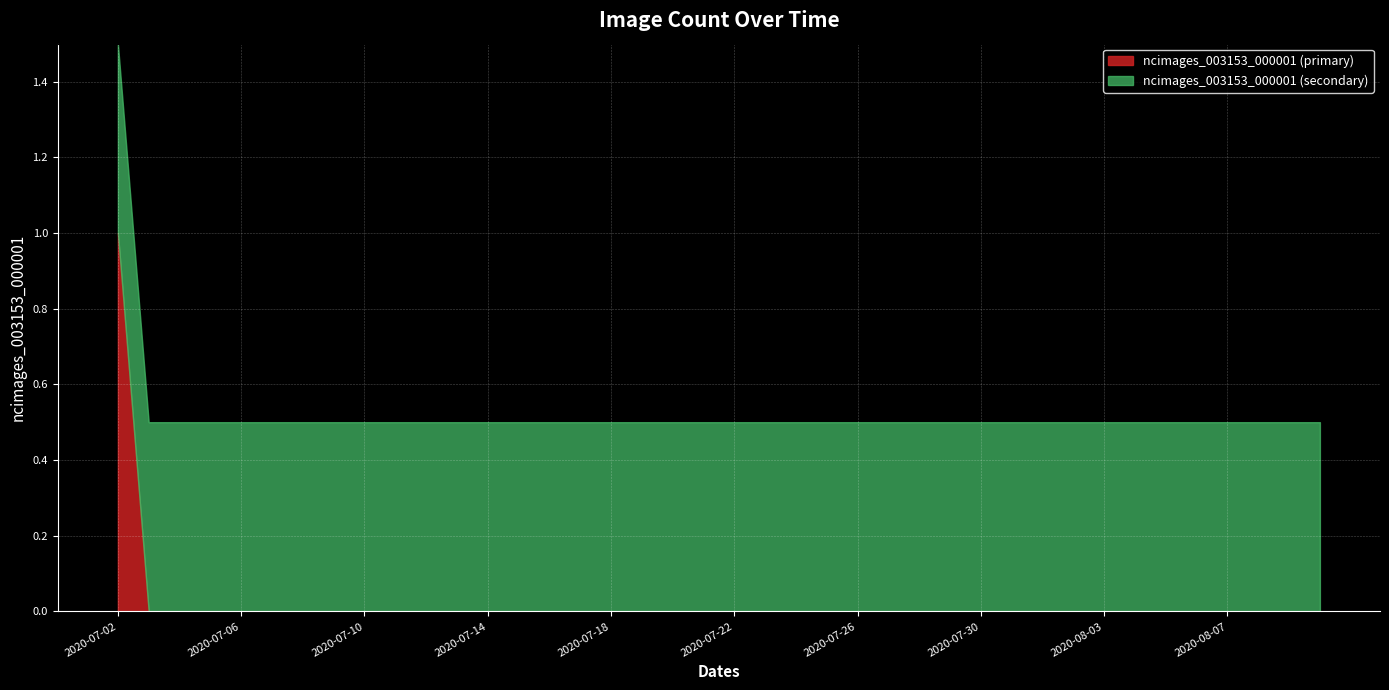

At which label is the value closest to 0?

2020-07-03